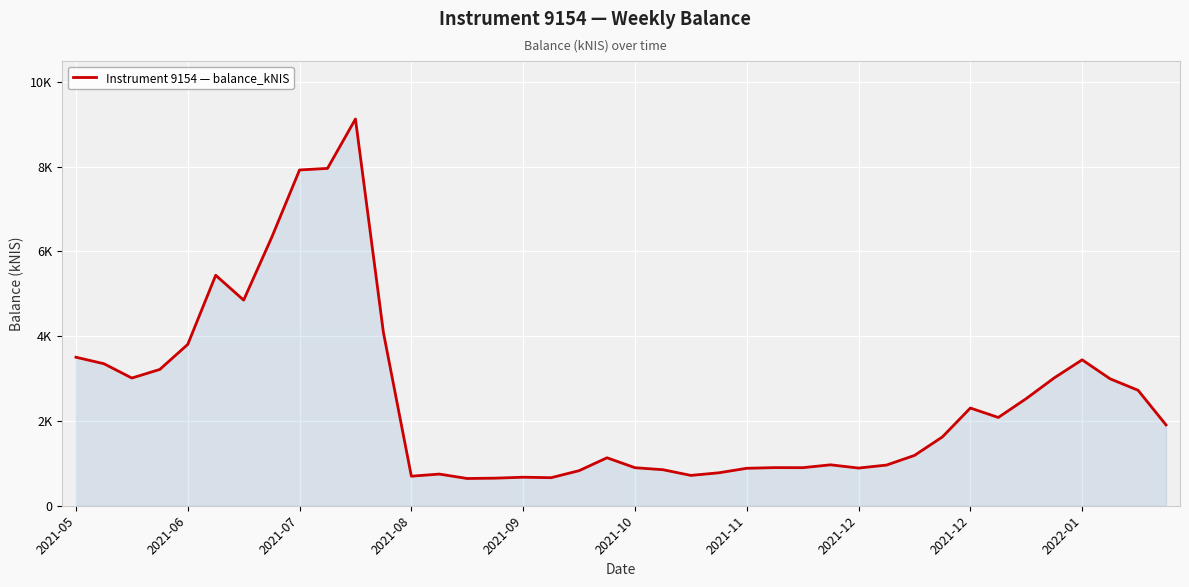

Does the chart display data point markers on the line(s)?

No